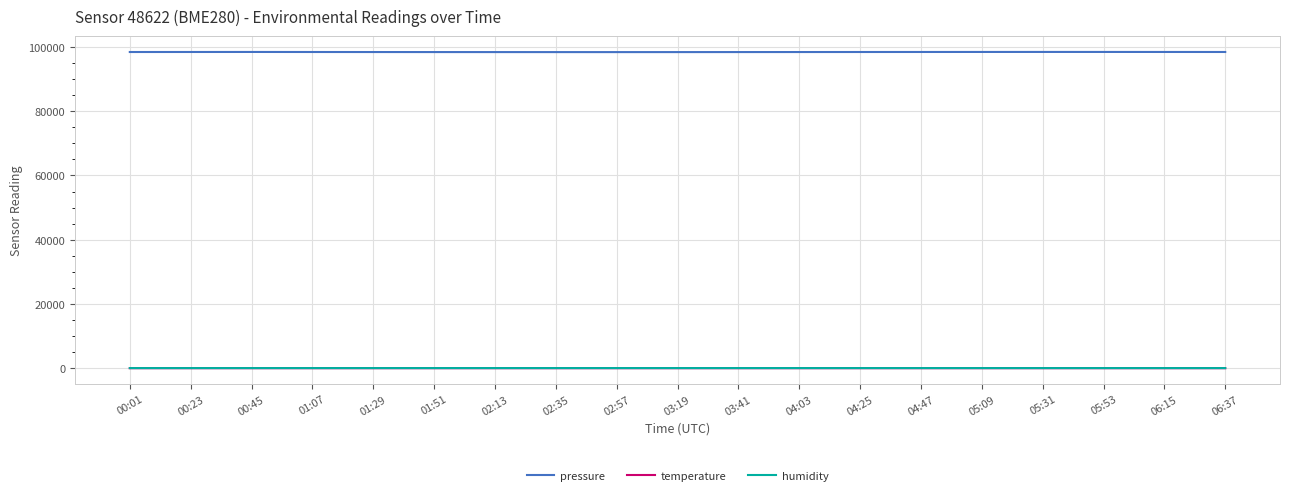

True or false: humidity and temperature intersect in this chart.

False